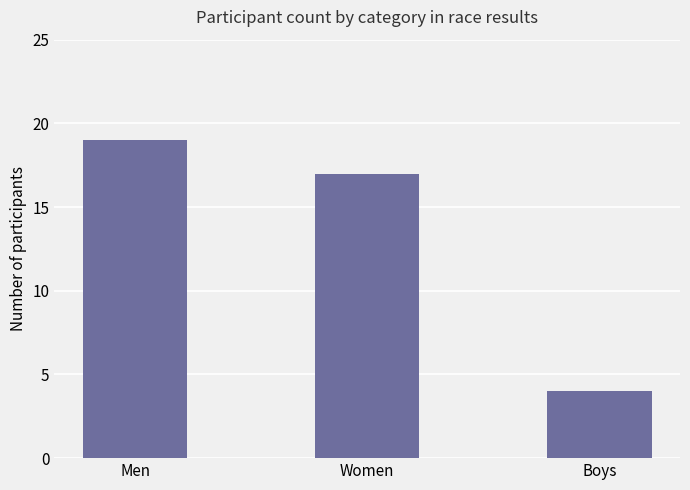

Count the values in the range 4 to 19.

3